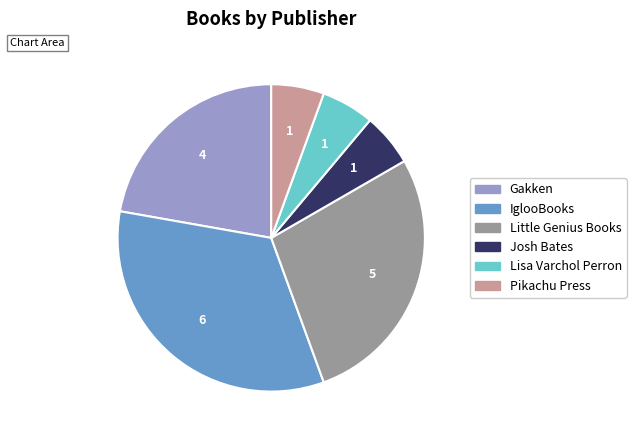

Is there any slice that represents more than half of the pie?

No